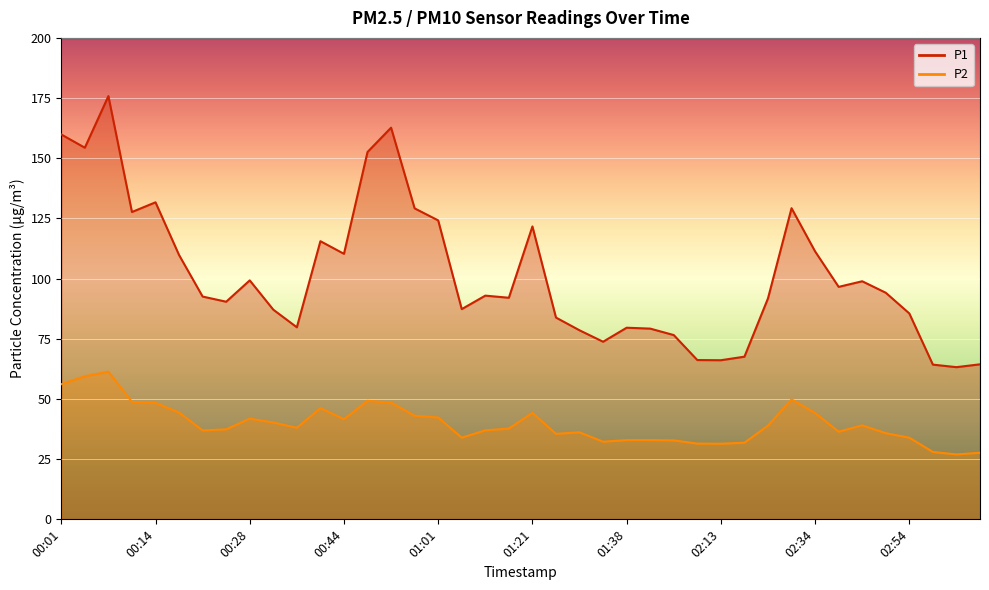

At how many categories does at least one series exceed 37?

40